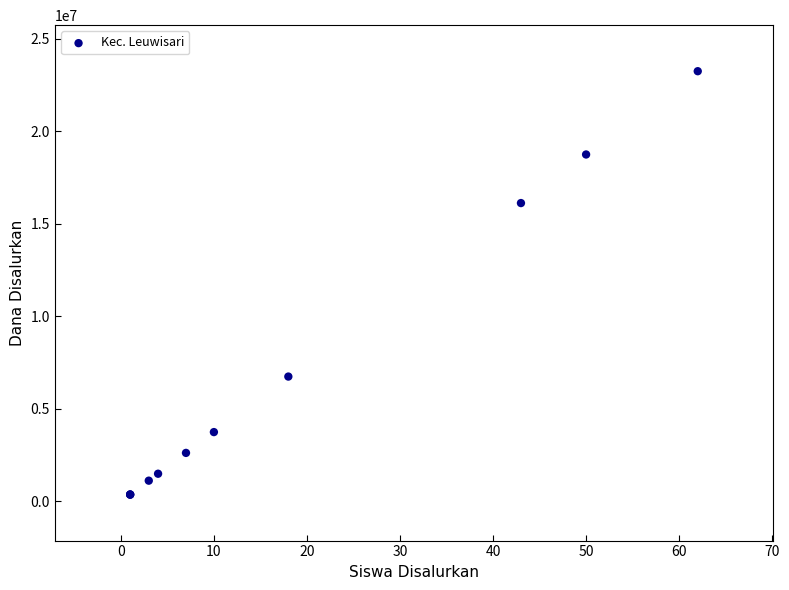

What Y value in the scatter plot is closest to 11812500?

16125000